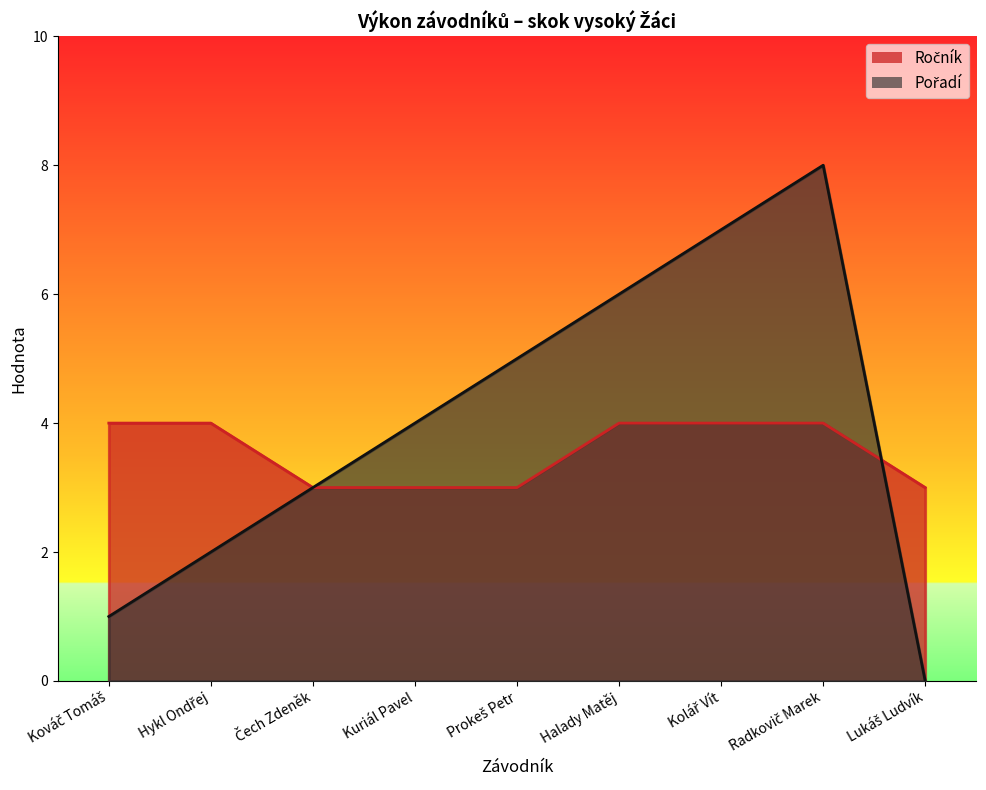

Reading left to right, list all the values displayed in this chart.

Ročník: 4	4	3	3	3	4	4	4	3
Pořadí: 1	2	3	4	5	6	7	8	0